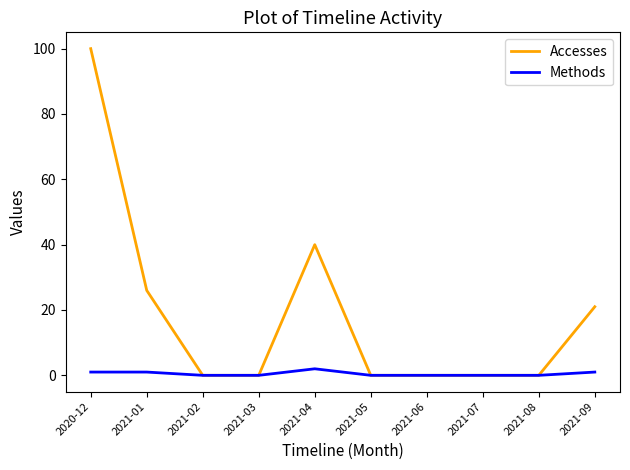

Is the value of Accesses at 2021-08 greater than the value of Methods at 2020-12?

No